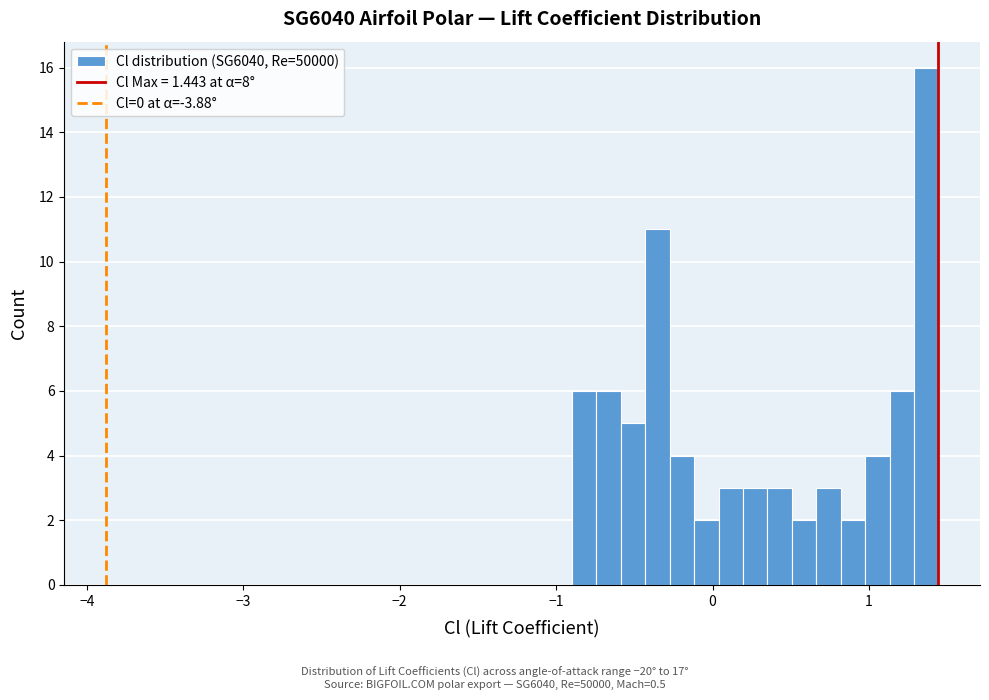

Read against the x-axis, roughly where is the centre of the tallest bar?

1.4